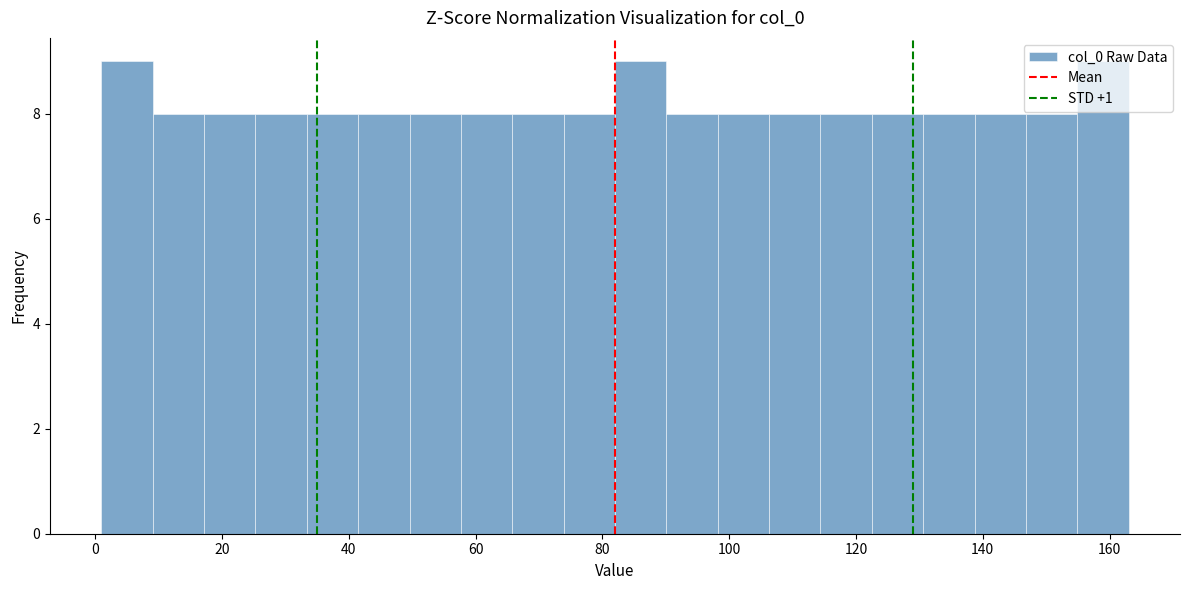

Reading left to right, list every bar in this chart as the range it spans on the x-axis followed by its height. Neither the bar edges nor the heights are printed on the chart, so give them approximately, as read against the axes.

2 to 10: 9
10 to 18: 8
18 to 26: 8
26 to 34: 8
34 to 42: 8
42 to 50: 8
50 to 58: 8
58 to 66: 8
66 to 74: 8
74 to 82: 8
82 to 90: 9
90 to 98: 8
98 to 106: 8
106 to 114: 8
114 to 122: 8
122 to 130: 8
130 to 138: 8
138 to 146: 8
146 to 154: 8
154 to 164: 9